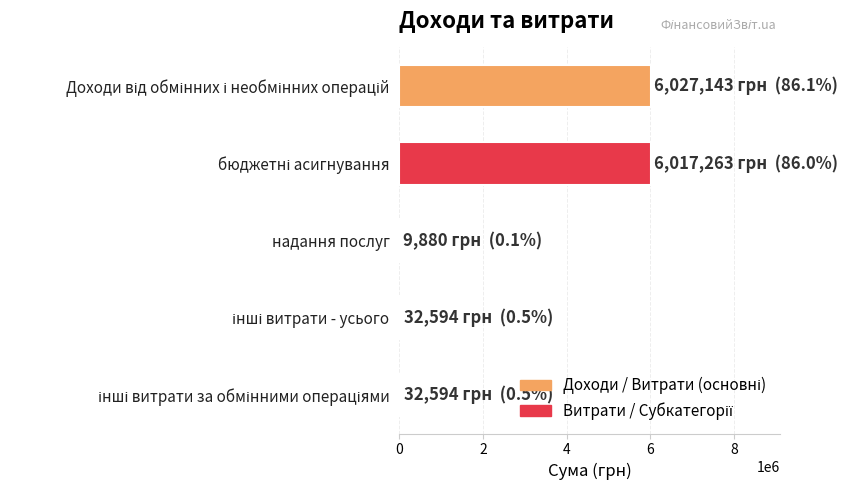

How many series are shown in this chart?

1